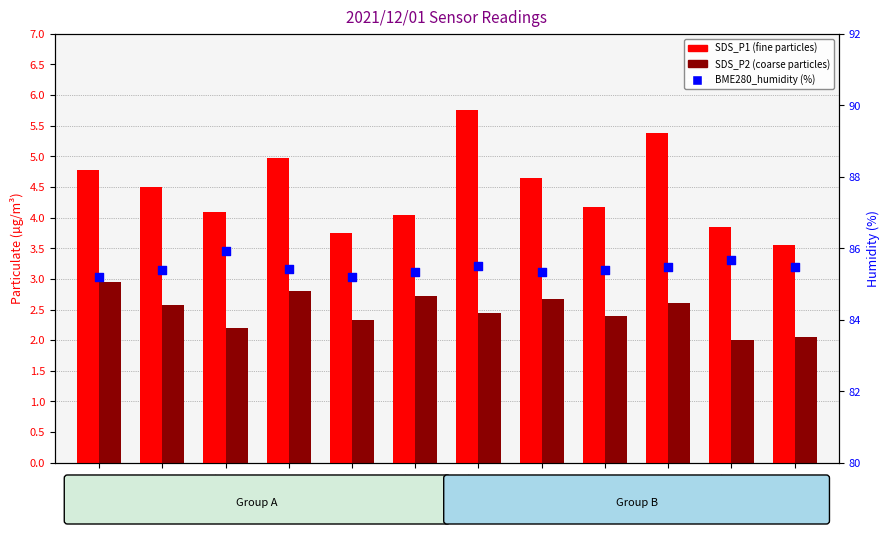

At which category is the sum across all series the highest?

00:16